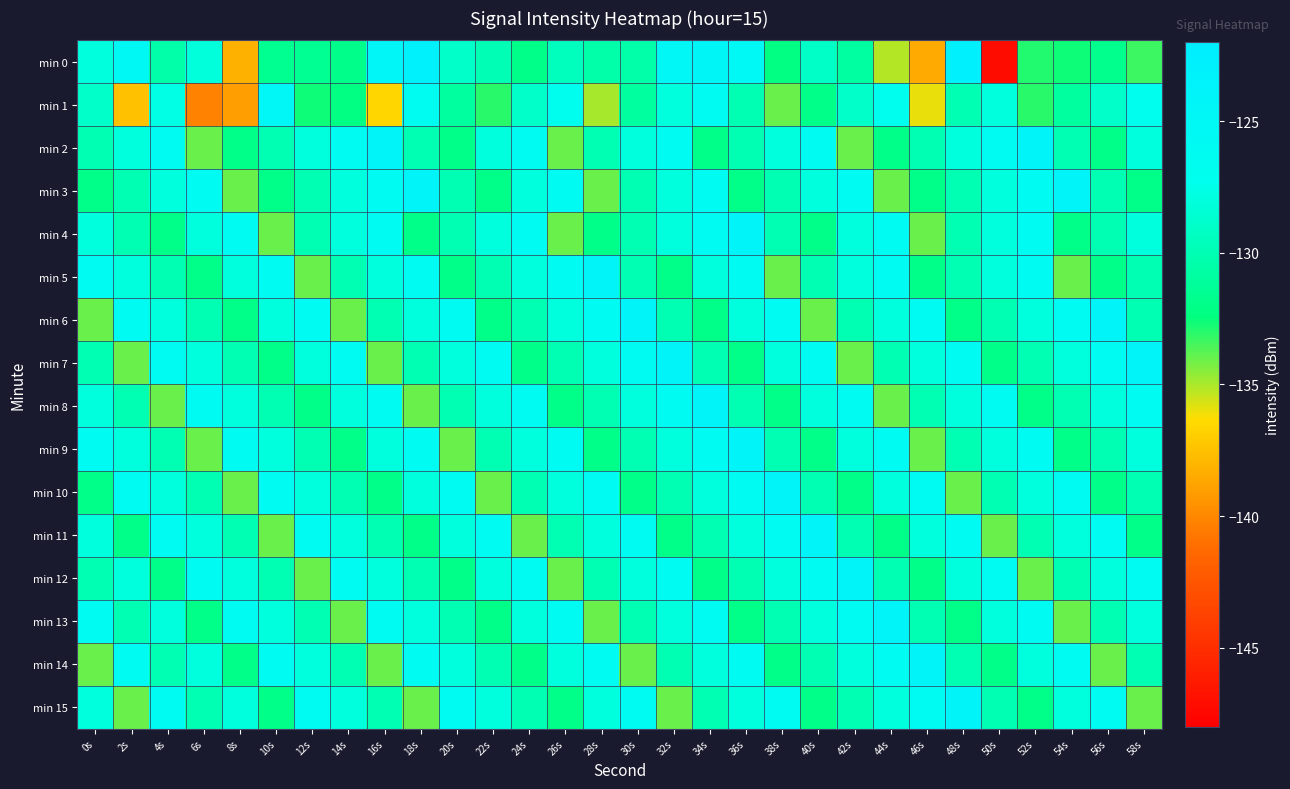

Reading left to right, extract all data points from this chart.

min 0: 0s=-128.0	2s=-125.3	4s=-130.4	6s=-128.2	8s=-138.2	10s=-131.6	12s=-131.5	14s=-131.9	16s=-124.5	18s=-123.0	20s=-128.9	22s=-129.9	24s=-132.0	26s=-129.6	28s=-130.5	30s=-130.5	32s=-125.0	34s=-124.4	36s=-125.1	38s=-132.3	40s=-129.1	42s=-130.8	44s=-135.2	46s=-138.5	48s=-122.7	50s=-147.1	52s=-133.0	54s=-132.6	56s=-131.8	58s=-133.4
min 1: 0s=-129.0	2s=-137.5	4s=-127.6	6s=-140.3	8s=-139.1	10s=-125.0	12s=-132.6	14s=-132.3	16s=-136.6	18s=-126.5	20s=-131.0	22s=-133.0	24s=-129.0	26s=-127.0	28s=-135.0	30s=-131.0	32s=-128.0	34s=-126.0	36s=-130.0	38s=-134.0	40s=-132.0	42s=-129.0	44s=-127.0	46s=-136.0	48s=-130.0	50s=-128.0	52s=-133.0	54s=-131.0	56s=-129.0	58s=-127.0
min 2: 0s=-130.0	2s=-128.0	4s=-126.0	6s=-134.0	8s=-132.0	10s=-130.0	12s=-128.0	14s=-126.0	16s=-124.0	18s=-130.0	20s=-132.0	22s=-128.0	24s=-126.0	26s=-134.0	28s=-130.0	30s=-128.0	32s=-126.0	34s=-132.0	36s=-130.0	38s=-128.0	40s=-126.0	42s=-134.0	44s=-132.0	46s=-130.0	48s=-128.0	50s=-126.0	52s=-124.0	54s=-130.0	56s=-132.0	58s=-128.0
min 3: 0s=-132.0	2s=-130.0	4s=-128.0	6s=-126.0	8s=-134.0	10s=-132.0	12s=-130.0	14s=-128.0	16s=-126.0	18s=-124.0	20s=-130.0	22s=-132.0	24s=-128.0	26s=-126.0	28s=-134.0	30s=-130.0	32s=-128.0	34s=-126.0	36s=-132.0	38s=-130.0	40s=-128.0	42s=-126.0	44s=-134.0	46s=-132.0	48s=-130.0	50s=-128.0	52s=-126.0	54s=-124.0	56s=-130.0	58s=-132.0
min 4: 0s=-128.0	2s=-130.0	4s=-132.0	6s=-128.0	8s=-126.0	10s=-134.0	12s=-130.0	14s=-128.0	16s=-126.0	18s=-132.0	20s=-130.0	22s=-128.0	24s=-126.0	26s=-134.0	28s=-132.0	30s=-130.0	32s=-128.0	34s=-126.0	36s=-124.0	38s=-130.0	40s=-132.0	42s=-128.0	44s=-126.0	46s=-134.0	48s=-130.0	50s=-128.0	52s=-126.0	54s=-132.0	56s=-130.0	58s=-128.0
min 5: 0s=-126.0	2s=-128.0	4s=-130.0	6s=-132.0	8s=-128.0	10s=-126.0	12s=-134.0	14s=-130.0	16s=-128.0	18s=-126.0	20s=-132.0	22s=-130.0	24s=-128.0	26s=-126.0	28s=-124.0	30s=-130.0	32s=-132.0	34s=-128.0	36s=-126.0	38s=-134.0	40s=-130.0	42s=-128.0	44s=-126.0	46s=-132.0	48s=-130.0	50s=-128.0	52s=-126.0	54s=-134.0	56s=-132.0	58s=-130.0
min 6: 0s=-134.0	2s=-126.0	4s=-128.0	6s=-130.0	8s=-132.0	10s=-128.0	12s=-126.0	14s=-134.0	16s=-130.0	18s=-128.0	20s=-126.0	22s=-132.0	24s=-130.0	26s=-128.0	28s=-126.0	30s=-124.0	32s=-130.0	34s=-132.0	36s=-128.0	38s=-126.0	40s=-134.0	42s=-130.0	44s=-128.0	46s=-126.0	48s=-132.0	50s=-130.0	52s=-128.0	54s=-126.0	56s=-124.0	58s=-130.0
min 7: 0s=-130.0	2s=-134.0	4s=-126.0	6s=-128.0	8s=-130.0	10s=-132.0	12s=-128.0	14s=-126.0	16s=-134.0	18s=-130.0	20s=-128.0	22s=-126.0	24s=-132.0	26s=-130.0	28s=-128.0	30s=-126.0	32s=-124.0	34s=-130.0	36s=-132.0	38s=-128.0	40s=-126.0	42s=-134.0	44s=-130.0	46s=-128.0	48s=-126.0	50s=-132.0	52s=-130.0	54s=-128.0	56s=-126.0	58s=-124.0
min 8: 0s=-128.0	2s=-130.0	4s=-134.0	6s=-126.0	8s=-128.0	10s=-130.0	12s=-132.0	14s=-128.0	16s=-126.0	18s=-134.0	20s=-130.0	22s=-128.0	24s=-126.0	26s=-132.0	28s=-130.0	30s=-128.0	32s=-126.0	34s=-124.0	36s=-130.0	38s=-132.0	40s=-128.0	42s=-126.0	44s=-134.0	46s=-130.0	48s=-128.0	50s=-126.0	52s=-132.0	54s=-130.0	56s=-128.0	58s=-126.0
min 9: 0s=-126.0	2s=-128.0	4s=-130.0	6s=-134.0	8s=-126.0	10s=-128.0	12s=-130.0	14s=-132.0	16s=-128.0	18s=-126.0	20s=-134.0	22s=-130.0	24s=-128.0	26s=-126.0	28s=-132.0	30s=-130.0	32s=-128.0	34s=-126.0	36s=-124.0	38s=-130.0	40s=-132.0	42s=-128.0	44s=-126.0	46s=-134.0	48s=-130.0	50s=-128.0	52s=-126.0	54s=-132.0	56s=-130.0	58s=-128.0
min 10: 0s=-132.0	2s=-126.0	4s=-128.0	6s=-130.0	8s=-134.0	10s=-126.0	12s=-128.0	14s=-130.0	16s=-132.0	18s=-128.0	20s=-126.0	22s=-134.0	24s=-130.0	26s=-128.0	28s=-126.0	30s=-132.0	32s=-130.0	34s=-128.0	36s=-126.0	38s=-124.0	40s=-130.0	42s=-132.0	44s=-128.0	46s=-126.0	48s=-134.0	50s=-130.0	52s=-128.0	54s=-126.0	56s=-132.0	58s=-130.0
min 11: 0s=-128.0	2s=-132.0	4s=-126.0	6s=-128.0	8s=-130.0	10s=-134.0	12s=-126.0	14s=-128.0	16s=-130.0	18s=-132.0	20s=-128.0	22s=-126.0	24s=-134.0	26s=-130.0	28s=-128.0	30s=-126.0	32s=-132.0	34s=-130.0	36s=-128.0	38s=-126.0	40s=-124.0	42s=-130.0	44s=-132.0	46s=-128.0	48s=-126.0	50s=-134.0	52s=-130.0	54s=-128.0	56s=-126.0	58s=-132.0
min 12: 0s=-130.0	2s=-128.0	4s=-132.0	6s=-126.0	8s=-128.0	10s=-130.0	12s=-134.0	14s=-126.0	16s=-128.0	18s=-130.0	20s=-132.0	22s=-128.0	24s=-126.0	26s=-134.0	28s=-130.0	30s=-128.0	32s=-126.0	34s=-132.0	36s=-130.0	38s=-128.0	40s=-126.0	42s=-124.0	44s=-130.0	46s=-132.0	48s=-128.0	50s=-126.0	52s=-134.0	54s=-130.0	56s=-128.0	58s=-126.0
min 13: 0s=-126.0	2s=-130.0	4s=-128.0	6s=-132.0	8s=-126.0	10s=-128.0	12s=-130.0	14s=-134.0	16s=-126.0	18s=-128.0	20s=-130.0	22s=-132.0	24s=-128.0	26s=-126.0	28s=-134.0	30s=-130.0	32s=-128.0	34s=-126.0	36s=-132.0	38s=-130.0	40s=-128.0	42s=-126.0	44s=-124.0	46s=-130.0	48s=-132.0	50s=-128.0	52s=-126.0	54s=-134.0	56s=-130.0	58s=-128.0
min 14: 0s=-134.0	2s=-126.0	4s=-130.0	6s=-128.0	8s=-132.0	10s=-126.0	12s=-128.0	14s=-130.0	16s=-134.0	18s=-126.0	20s=-128.0	22s=-130.0	24s=-132.0	26s=-128.0	28s=-126.0	30s=-134.0	32s=-130.0	34s=-128.0	36s=-126.0	38s=-132.0	40s=-130.0	42s=-128.0	44s=-126.0	46s=-124.0	48s=-130.0	50s=-132.0	52s=-128.0	54s=-126.0	56s=-134.0	58s=-130.0
min 15: 0s=-128.0	2s=-134.0	4s=-126.0	6s=-130.0	8s=-128.0	10s=-132.0	12s=-126.0	14s=-128.0	16s=-130.0	18s=-134.0	20s=-126.0	22s=-128.0	24s=-130.0	26s=-132.0	28s=-128.0	30s=-126.0	32s=-134.0	34s=-130.0	36s=-128.0	38s=-126.0	40s=-132.0	42s=-130.0	44s=-128.0	46s=-126.0	48s=-124.0	50s=-130.0	52s=-132.0	54s=-128.0	56s=-126.0	58s=-134.0